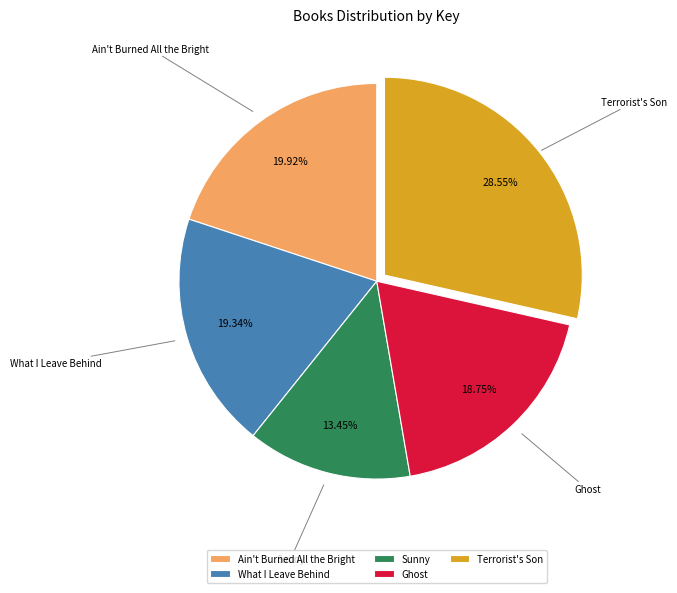

How many slices are in this pie chart?

5